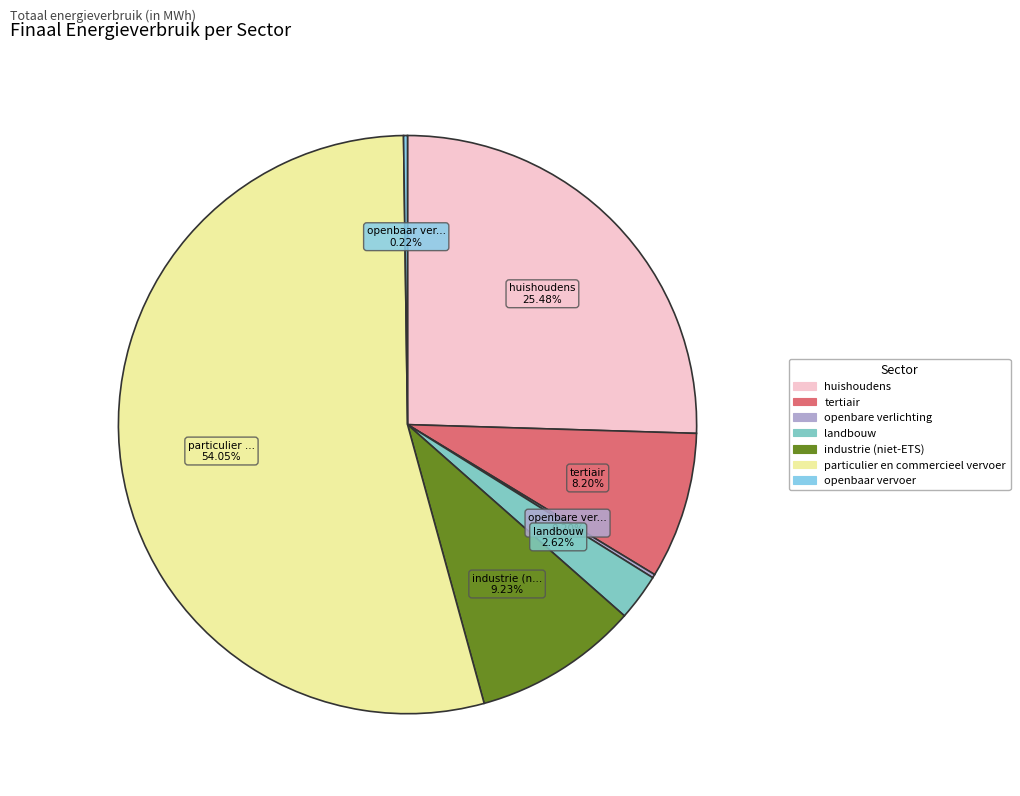

What percentage do industrie (niet-ETS) and particulier en commercieel vervoer together represent?

63.3%